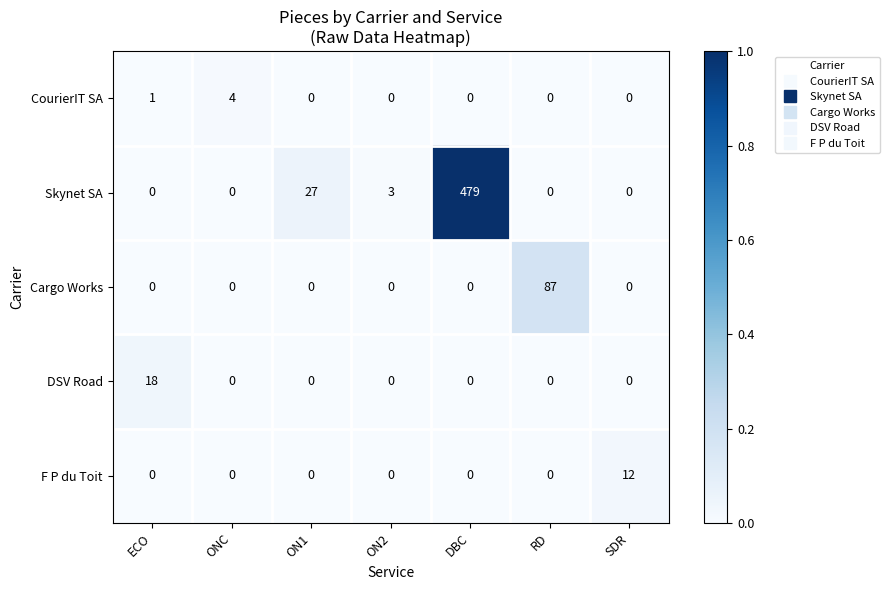

Between ON1 and RD, which series saw the biggest shift?

Cargo Works